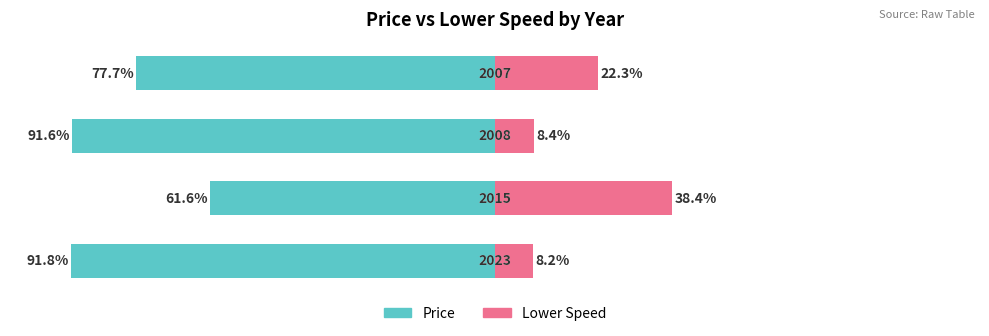

What is the difference between the second highest and second lowest values in the Lower Speed series?

13.9